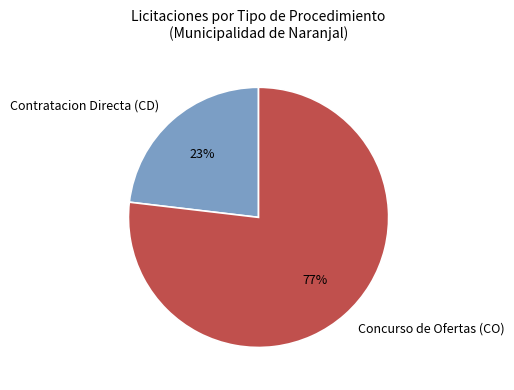

Rank the categories by value from highest to lowest.

Concurso de Ofertas (CO), Contratacion Directa (CD)